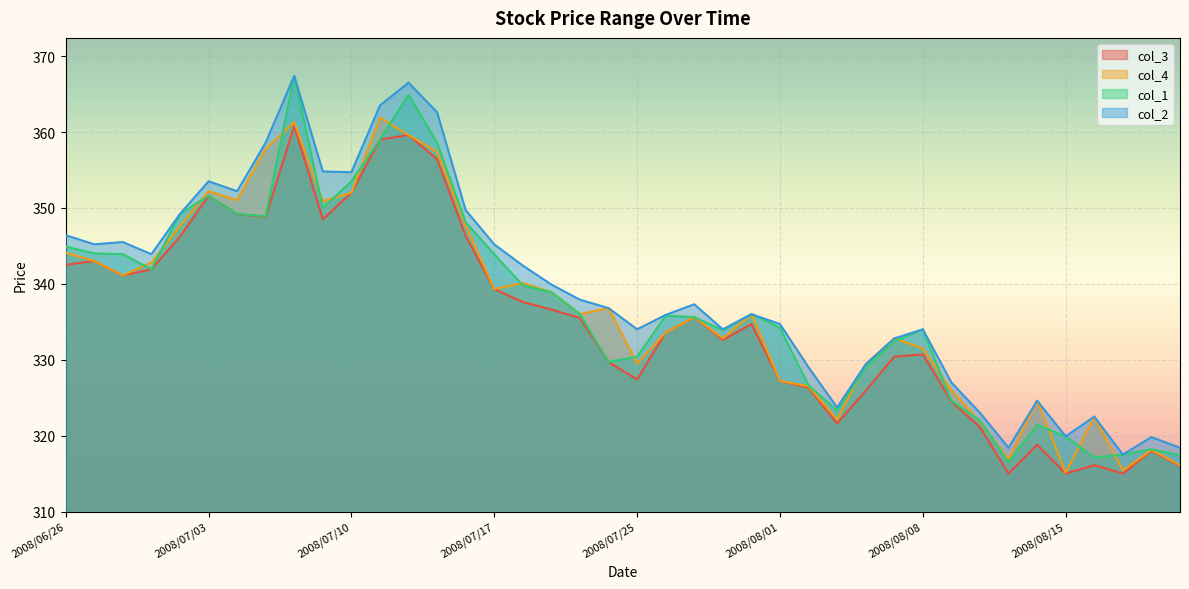

Where is the first local minimum for col_2?

2008/06/27